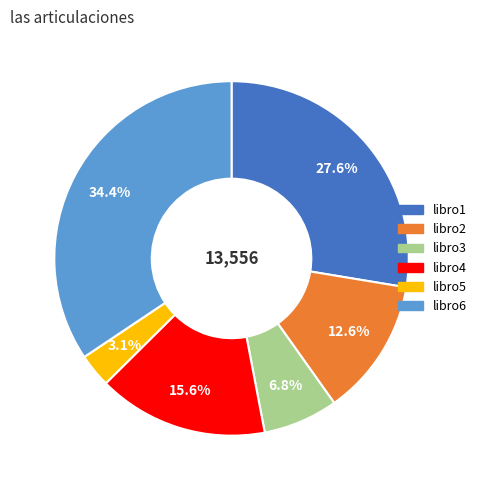

The libro2 slice represents 13% of the pie. True or false?

True